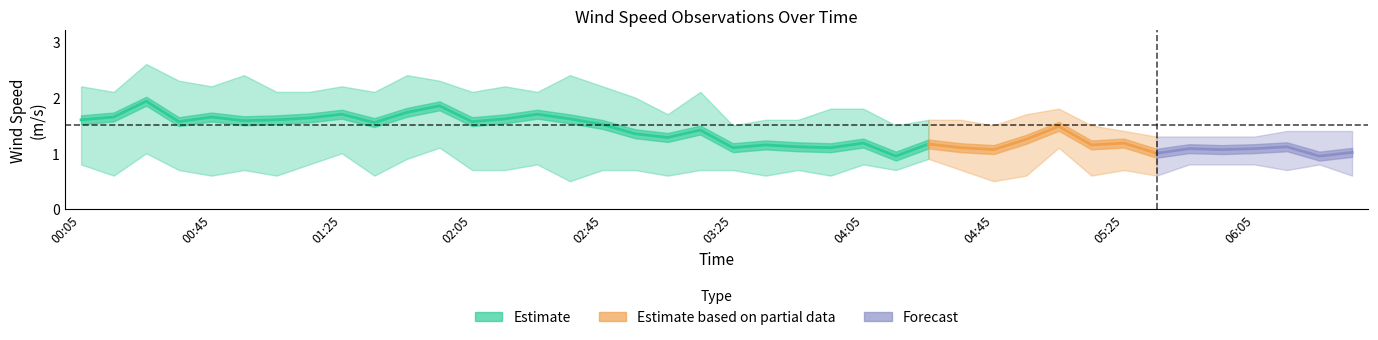

What is the value of the 2.475 point at the 39th from the left?

0.8